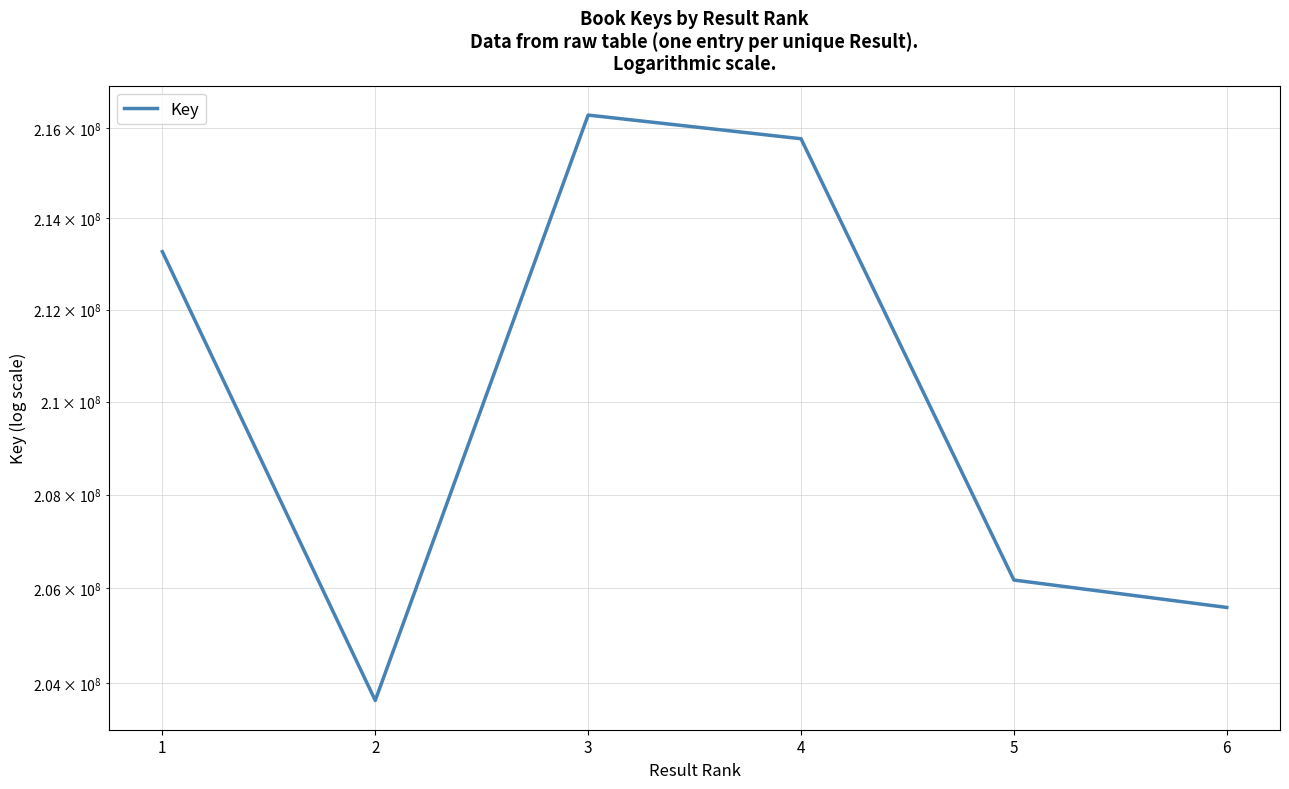

Between 5 and 4, which is larger?

4